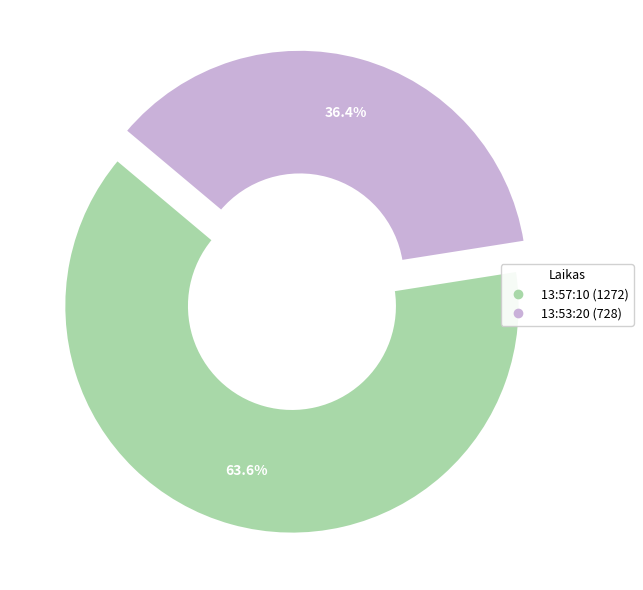

What is the ratio of the value at 13:53:20 to the value at 13:57:10?

0.6